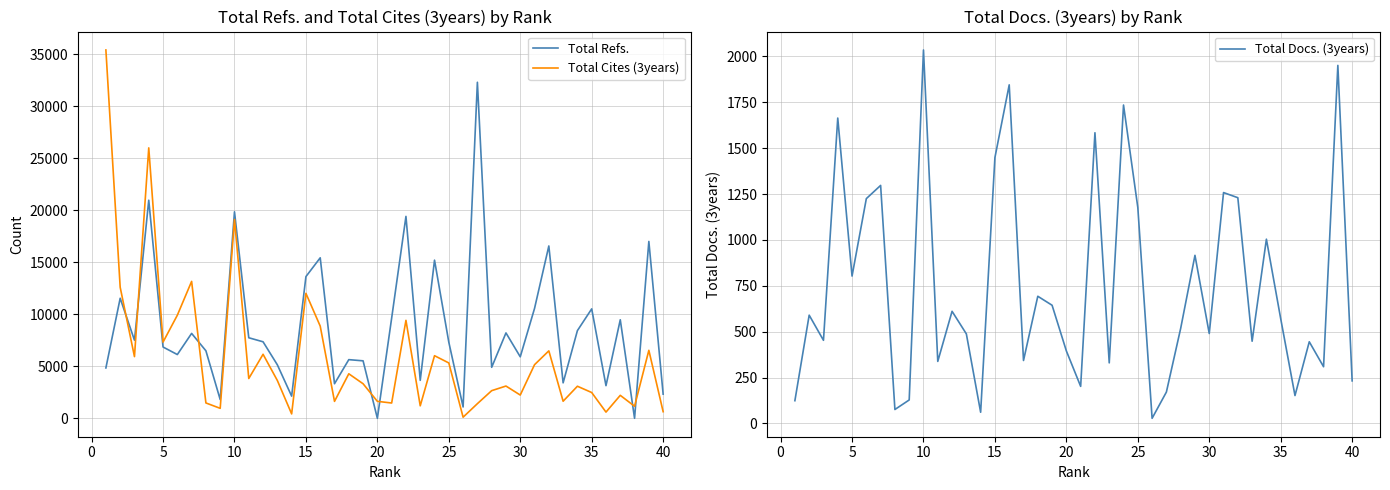

Is it true that Total Cites (3years) equals 10191 at 11?

False